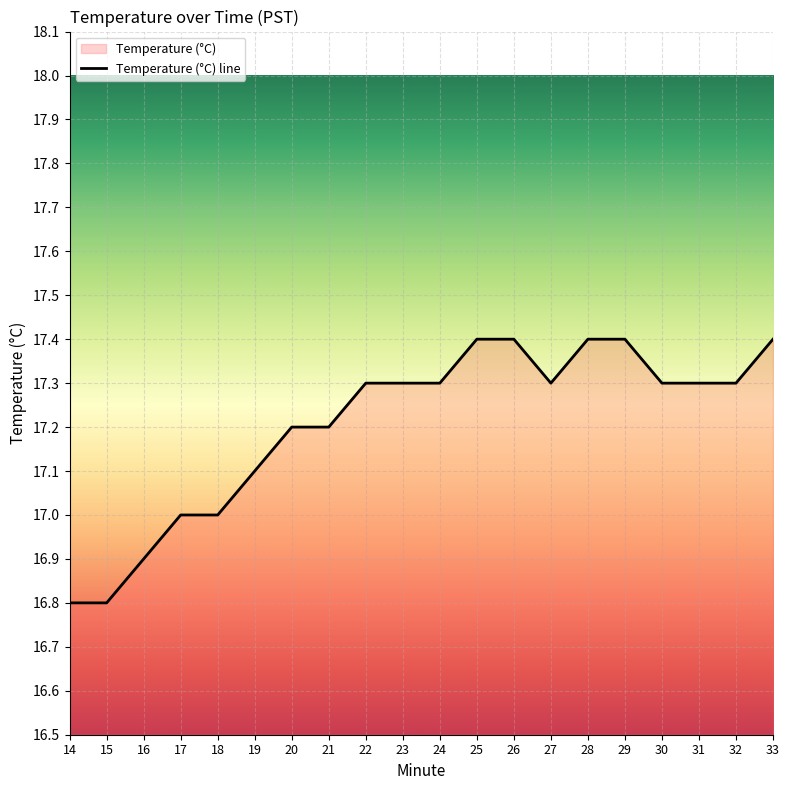

Reading left to right, list all the values displayed in this chart.

14=16.8	15=16.8	16=16.9	17=17.0	18=17.0	19=17.1	20=17.2	21=17.2	22=17.3	23=17.3	24=17.3	25=17.4	26=17.4	27=17.3	28=17.4	29=17.4	30=17.3	31=17.3	32=17.3	33=17.4